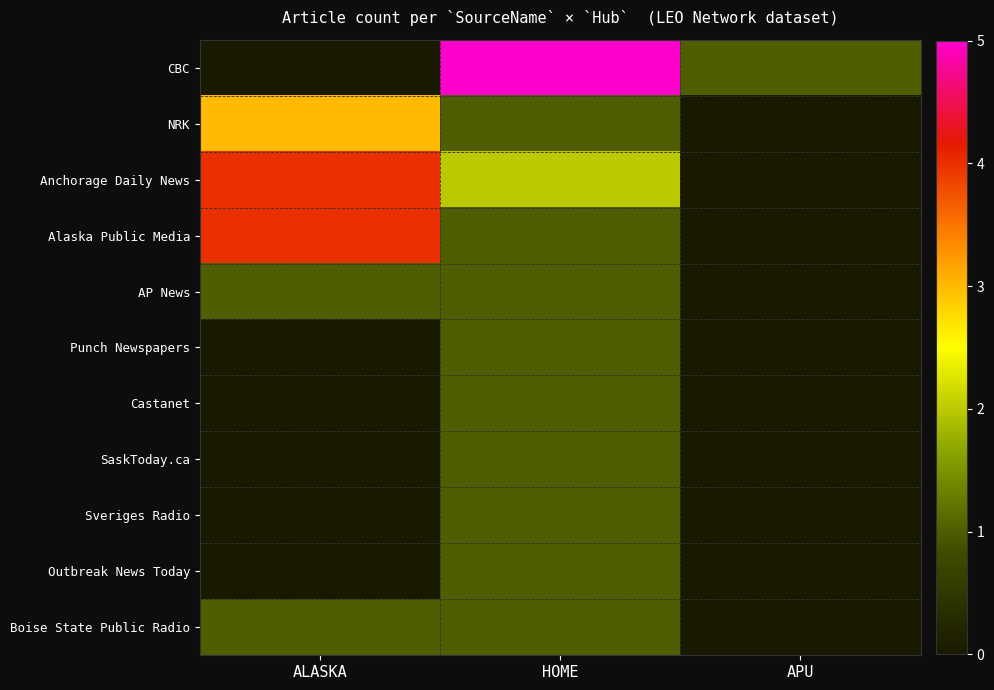

Between HOME and ALASKA, which is larger?

HOME